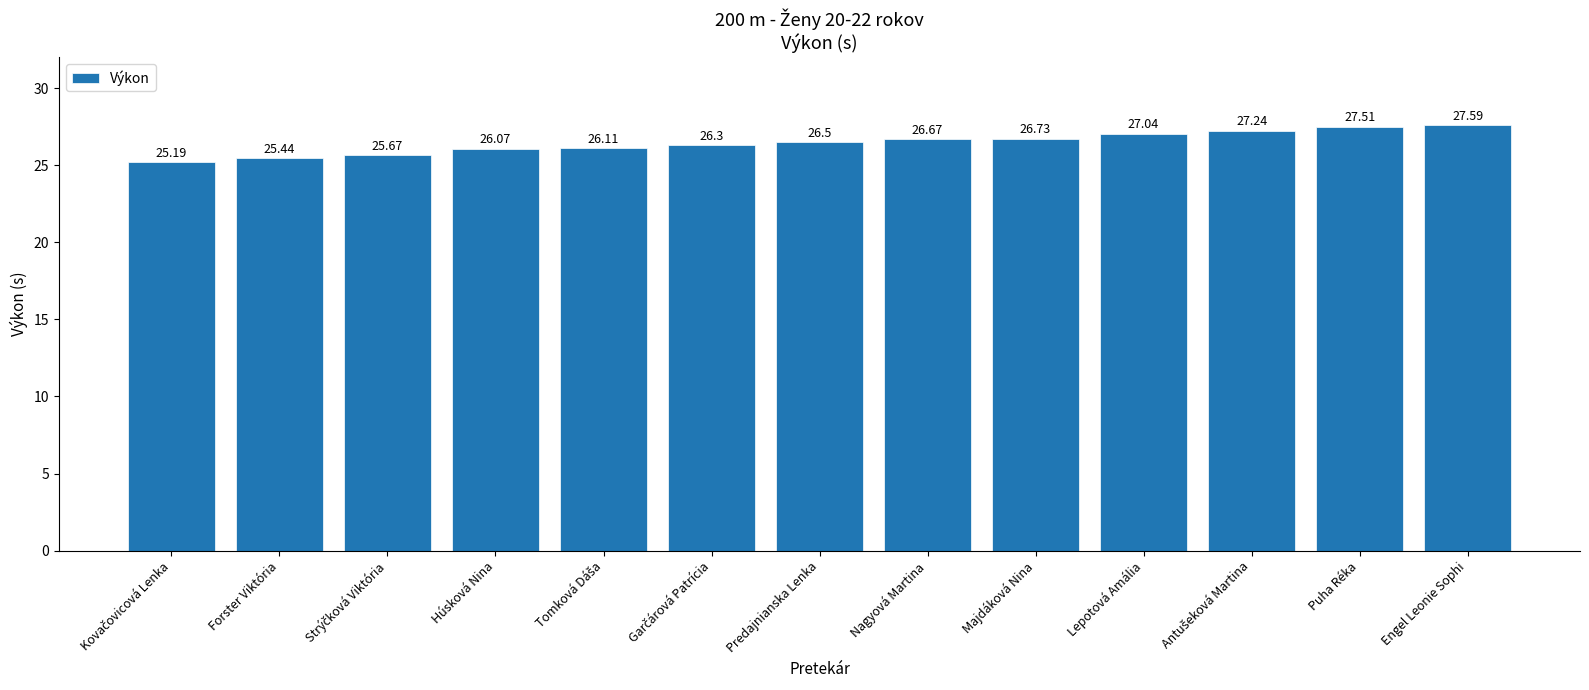

Where does the data first go above 26?

Húsková Nina